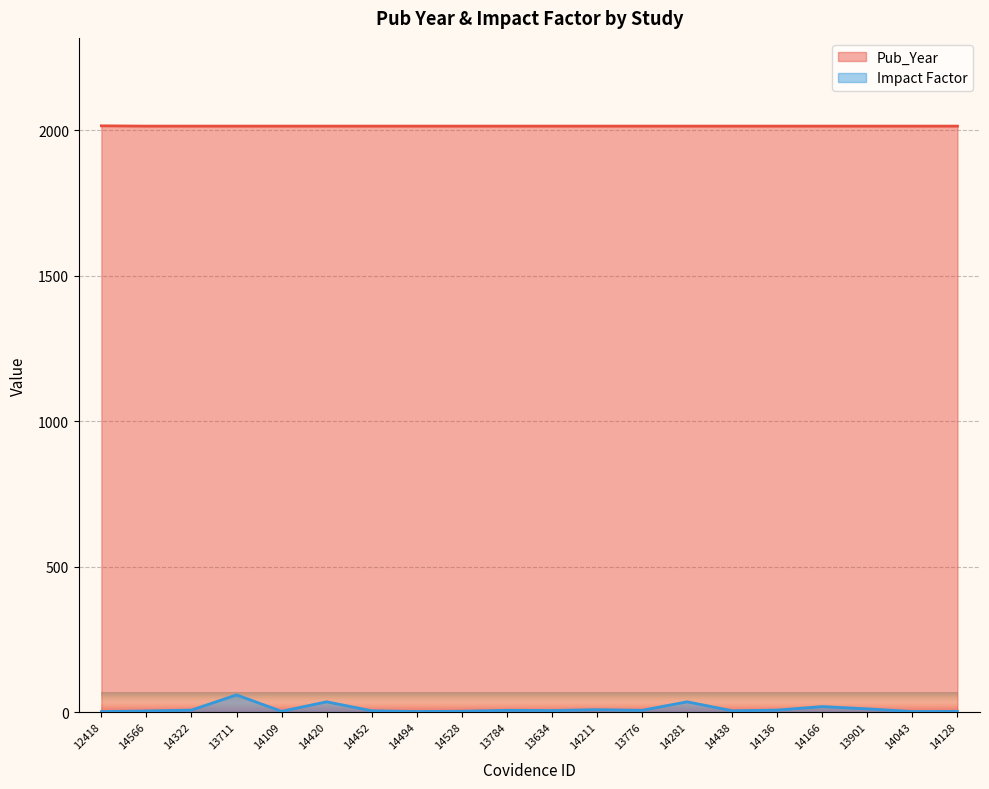

What position from the left is 14438?

15